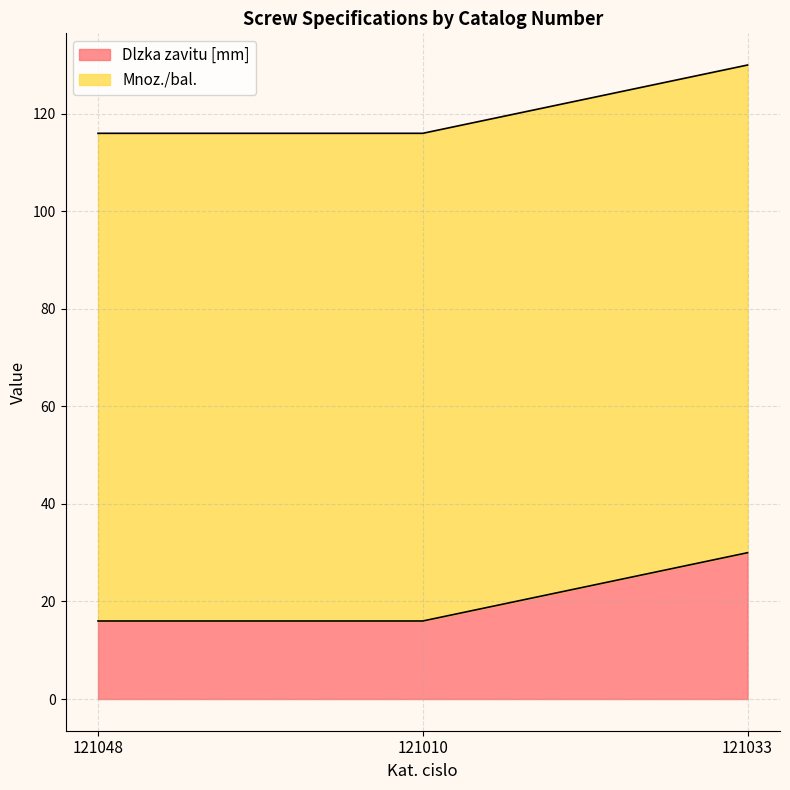

Which category has the highest value across all series?

121033